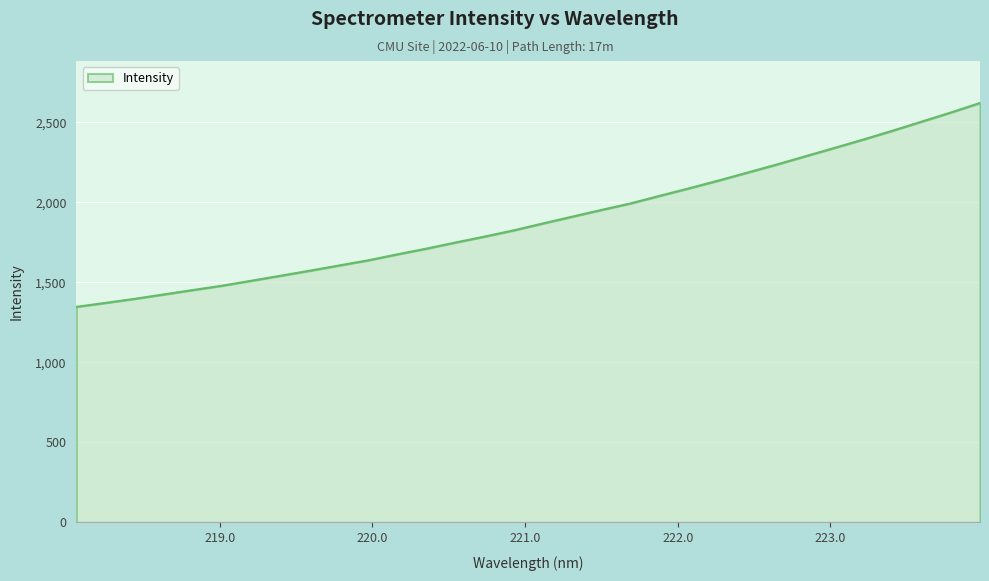

What is the difference between the maximum and minimum values?

1273.5